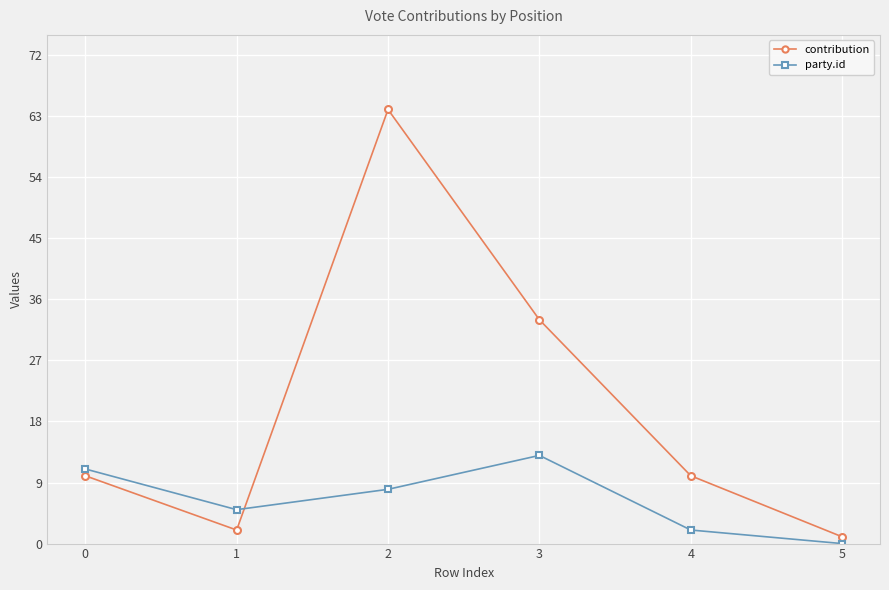

After their last crossing, which series has the higher values: contribution or party.id?

contribution